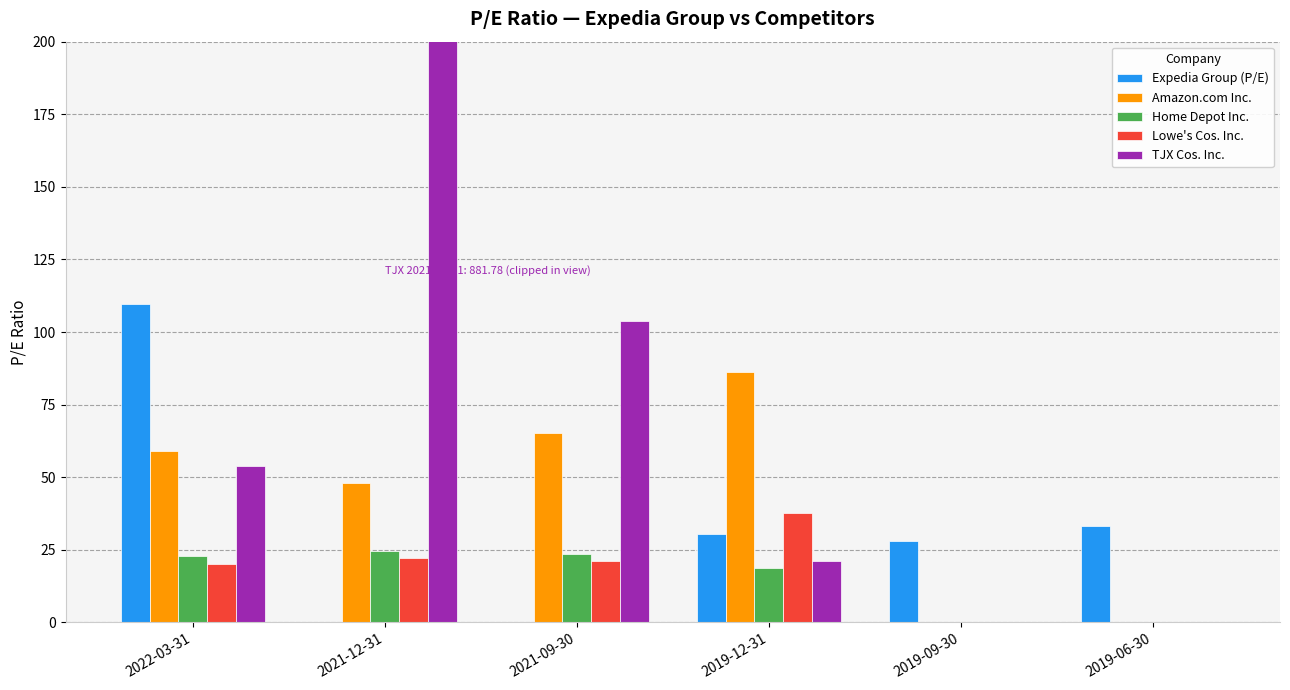

At which label is Amazon.com Inc. closest to 43?

2021-12-31